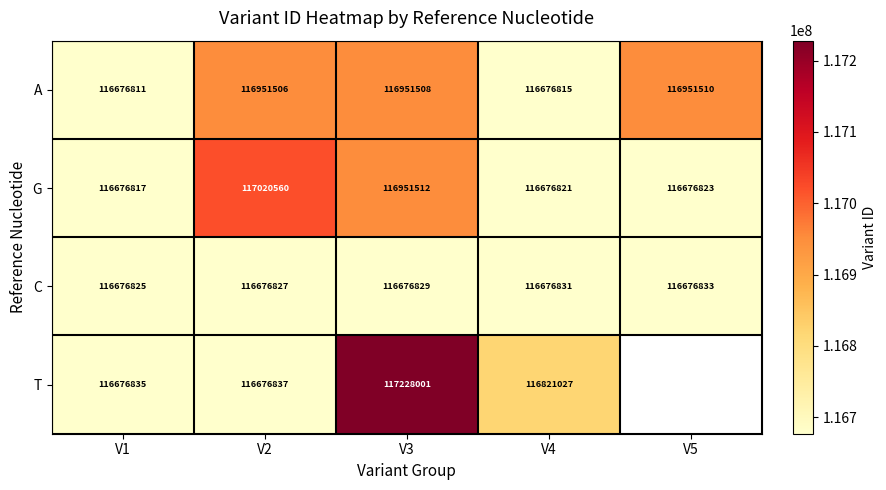

At which label is A closest to 116814160?

V4